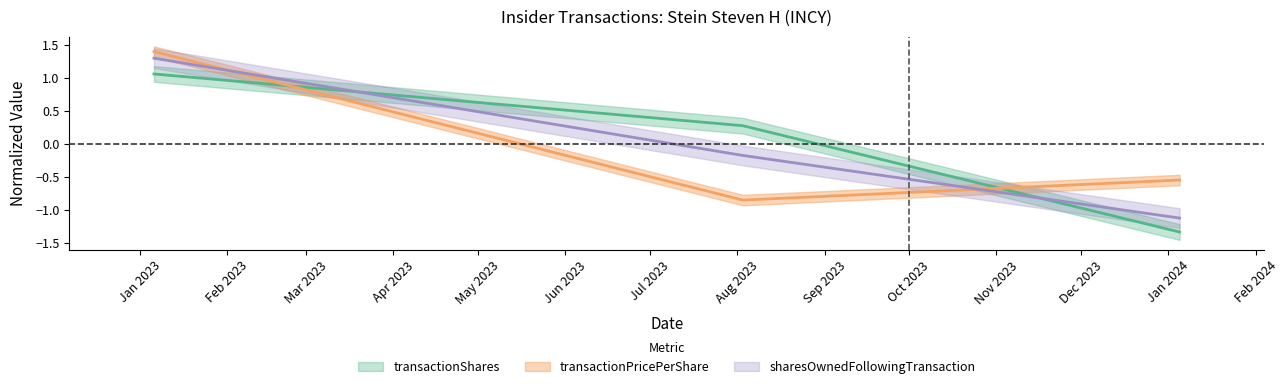

What is the difference between the highest and lowest values at 2023-08-03?

1.1